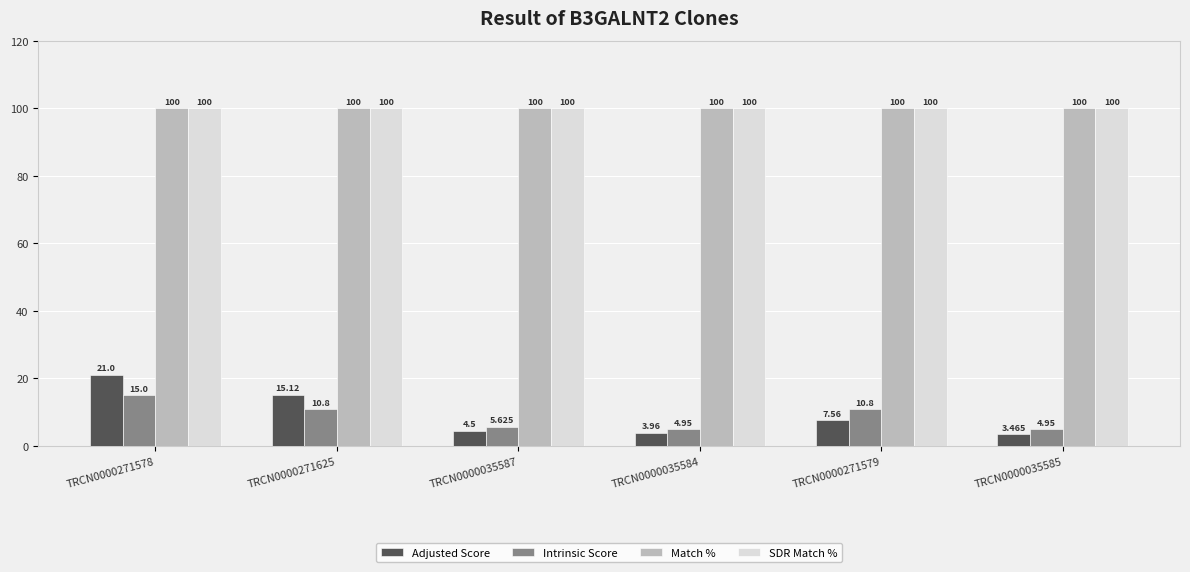

Which series changed the most between TRCN0000271578 and TRCN0000035585?

Adjusted Score